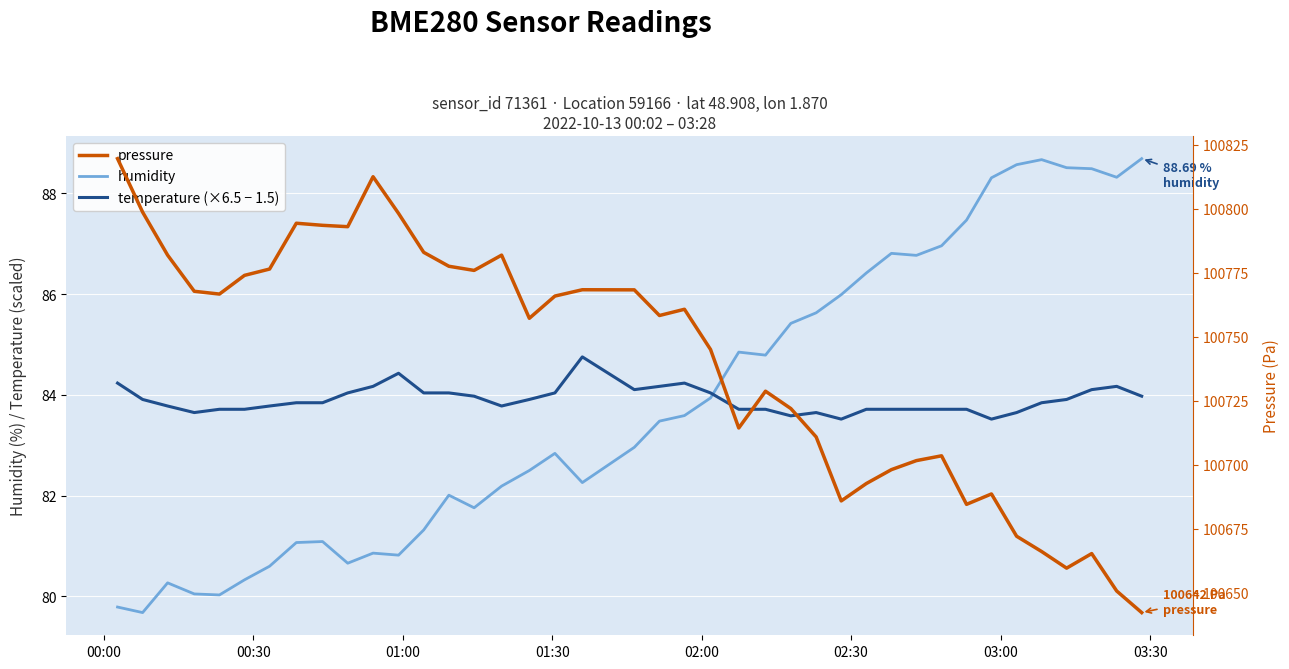

True or false: temperature (×6.5 - 1.5) and pressure cross at least once.

False